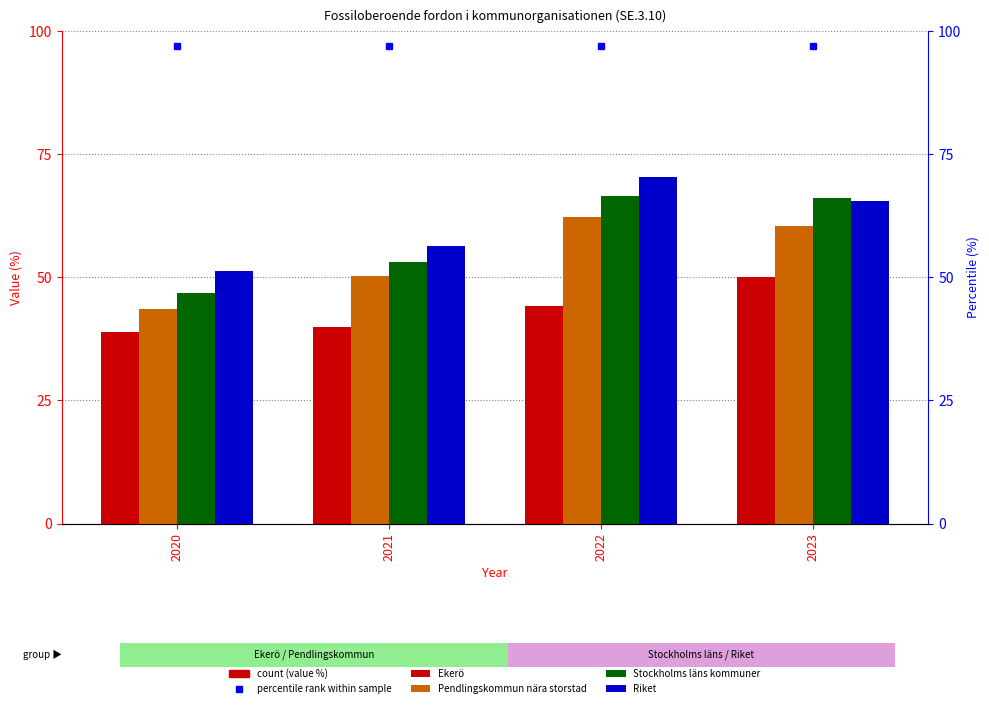

Count the number of data series in this chart.

4